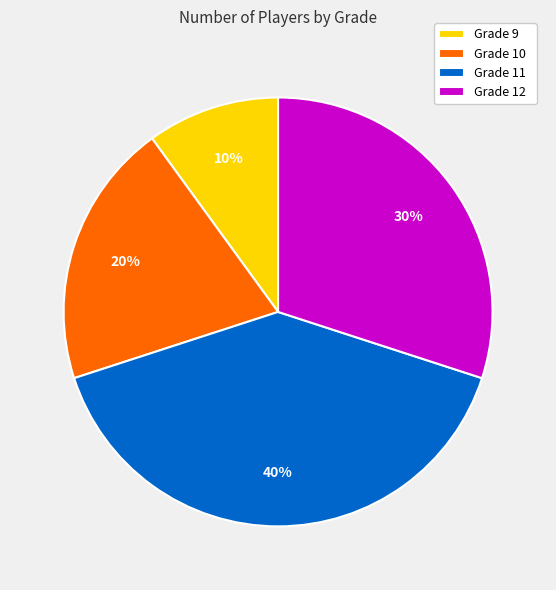

Rank the categories by value from highest to lowest.

Grade 11, Grade 12, Grade 10, Grade 9